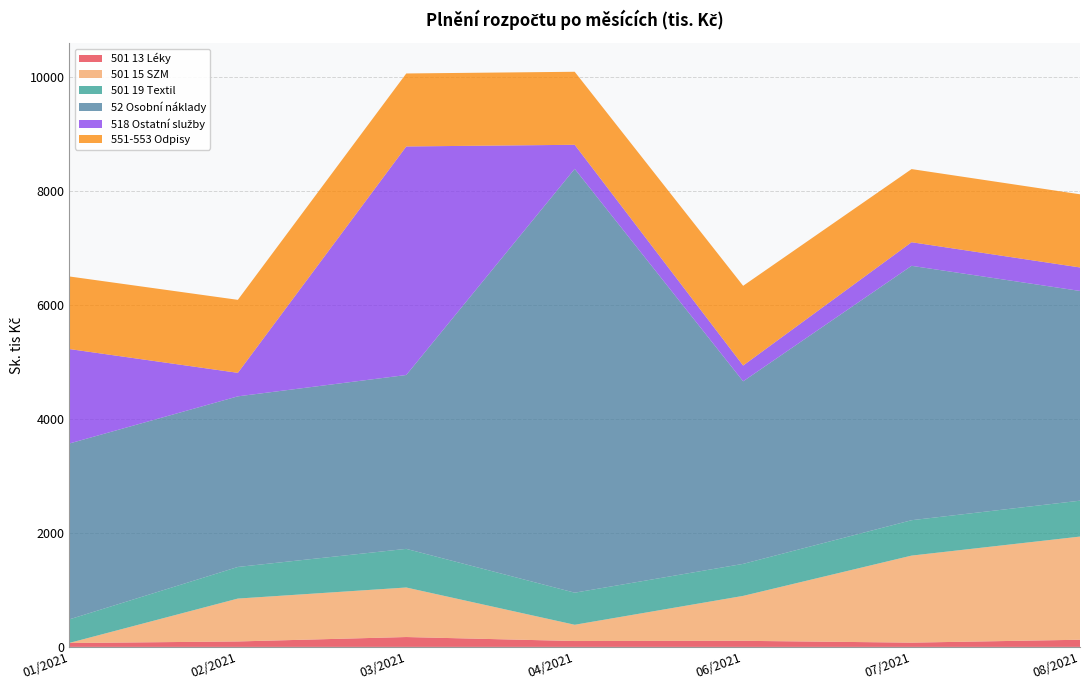

Reading left to right, what are all the values shown in this chart?

501 13 Léky: 01/2021=67.8	02/2021=95.4	03/2021=173.1	04/2021=102.9	06/2021=106.6	07/2021=74.7	08/2021=125.5
501 15 SZM: 01/2021=2.2	02/2021=752.7	03/2021=869.4	04/2021=285.4	06/2021=788.6	07/2021=1527.6	08/2021=1810.7
501 19 Textil: 01/2021=413.3	02/2021=554.7	03/2021=678.1	04/2021=562.9	06/2021=561.8	07/2021=621.0	08/2021=629.9
52 Osobní náklady: 01/2021=3086.7	02/2021=2994.5	03/2021=3051.6	04/2021=7438.9	06/2021=3204.2	07/2021=4464.9	08/2021=3681.2
518 Ostatní služby: 01/2021=1657.5	02/2021=412.8	03/2021=4011.3	04/2021=422.5	06/2021=277.2	07/2021=414.2	08/2021=412.5
551-553 Odpisy: 01/2021=1273.8	02/2021=1281.0	03/2021=1281.0	04/2021=1281.6	06/2021=1399.2	07/2021=1283.6	08/2021=1284.1